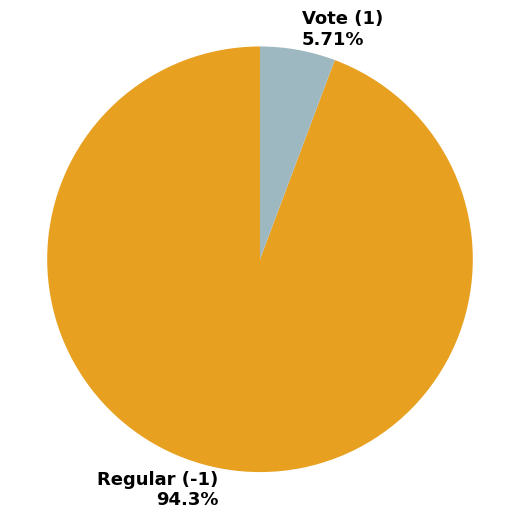

How many segments does this pie chart have?

2